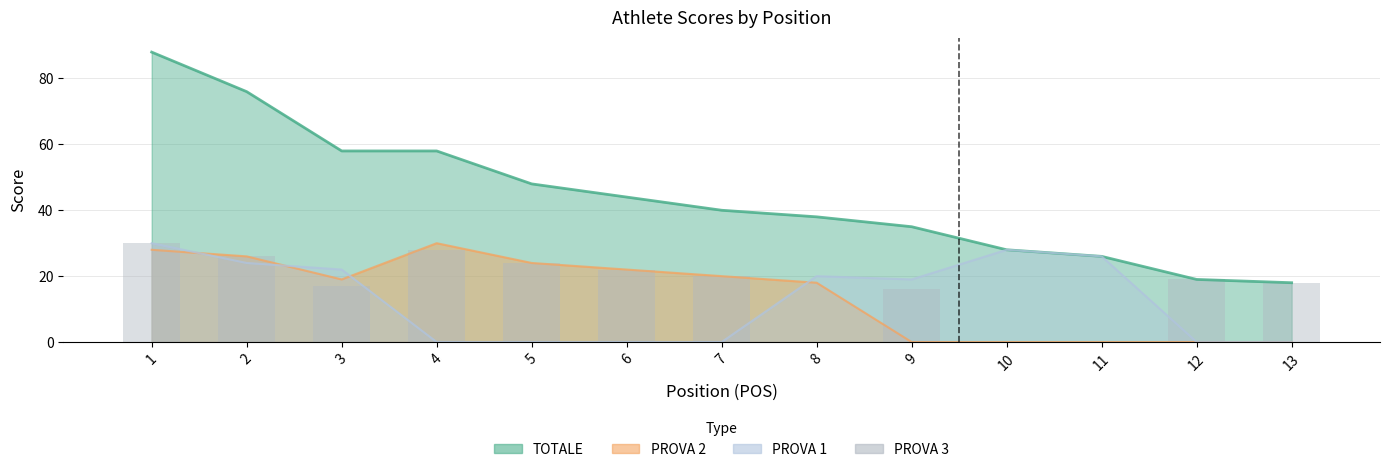

True or false: the data shows -14 at 10.

False